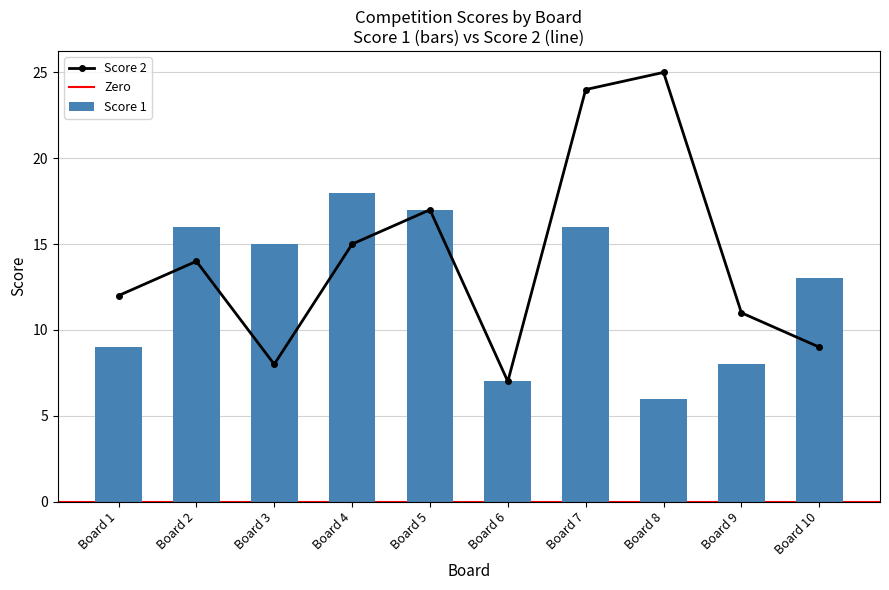

What is the spread (max minus min) of values at Board 4?

3